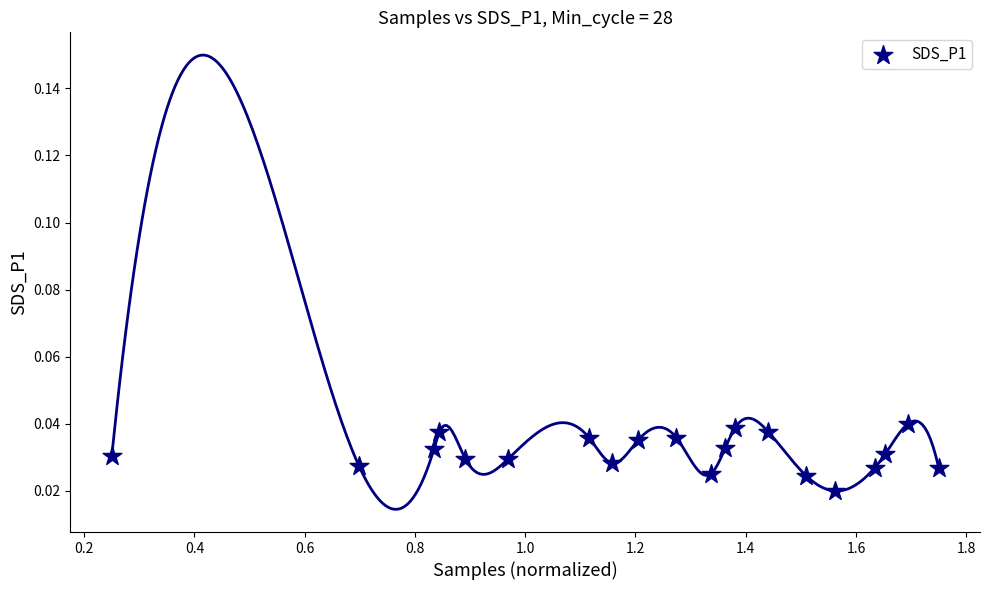

What is the range of X values (max minus min)?

1.5